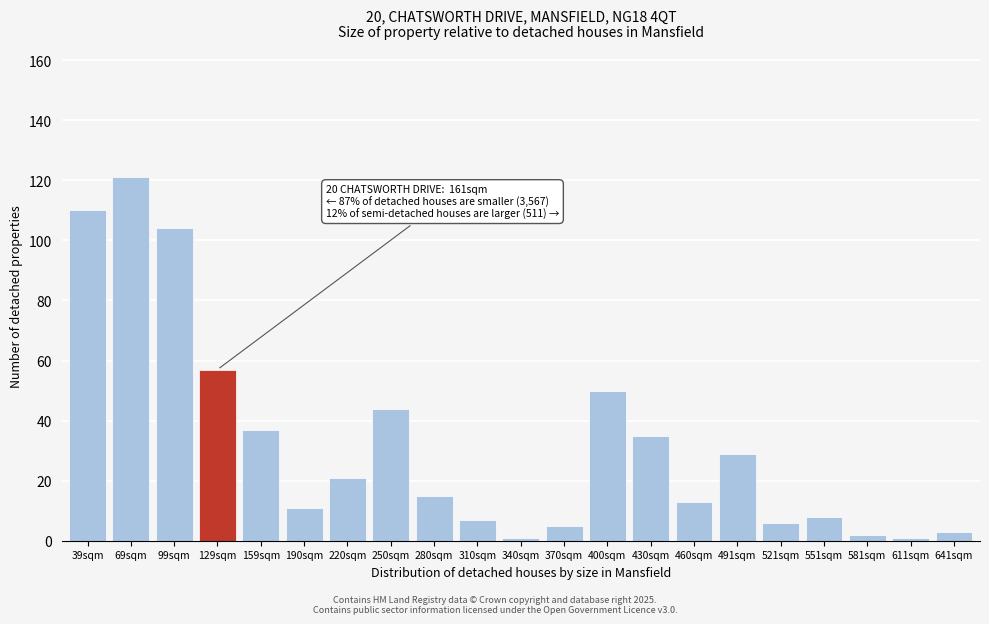

Reading left to right, what are all the values shown in this chart?

39sqm=110	69sqm=121	99sqm=104	129sqm=57	159sqm=37	190sqm=11	220sqm=21	250sqm=44	280sqm=15	310sqm=7	340sqm=1	370sqm=5	400sqm=50	430sqm=35	460sqm=13	491sqm=29	521sqm=6	551sqm=8	581sqm=2	611sqm=1	641sqm=3